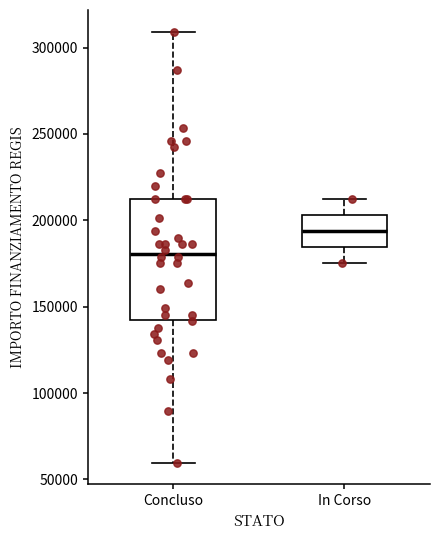

Reading left to right, transcribe this box plot: for each box, give where its median line is, the range the box spans, and where its two whiskers end, as read against the y-axis. The values are not printed on the chart, so give them approximately, as read against the axis.

Concluso: median 180000, box 145000 to 210000, whiskers 60000 to 310000
In Corso: median 195000, box 185000 to 205000, whiskers 175000 to 210000